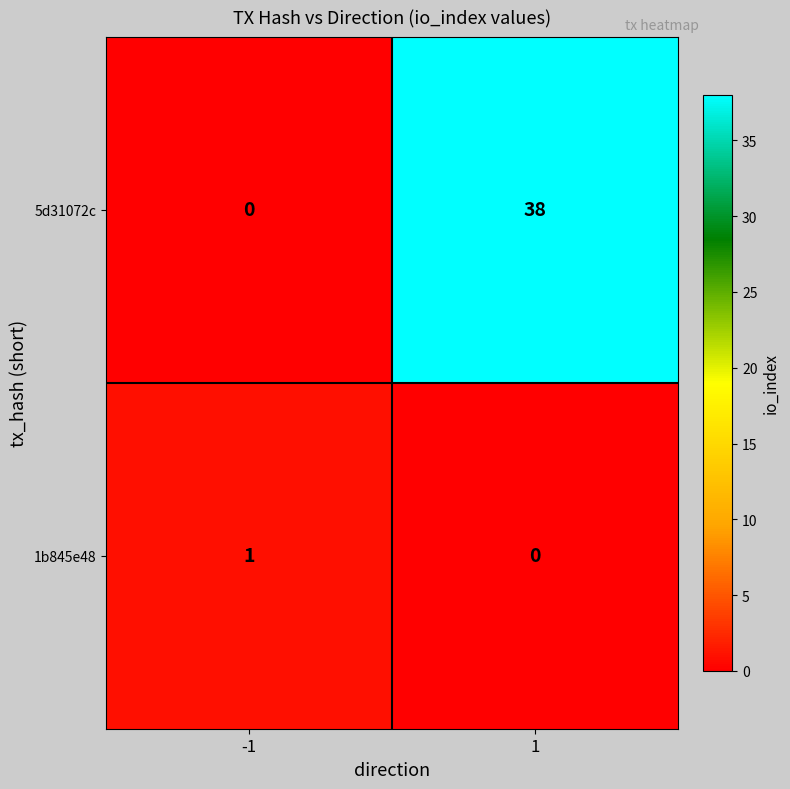

List the series in order of their overall mean, highest first.

5d31072c, 1b845e48